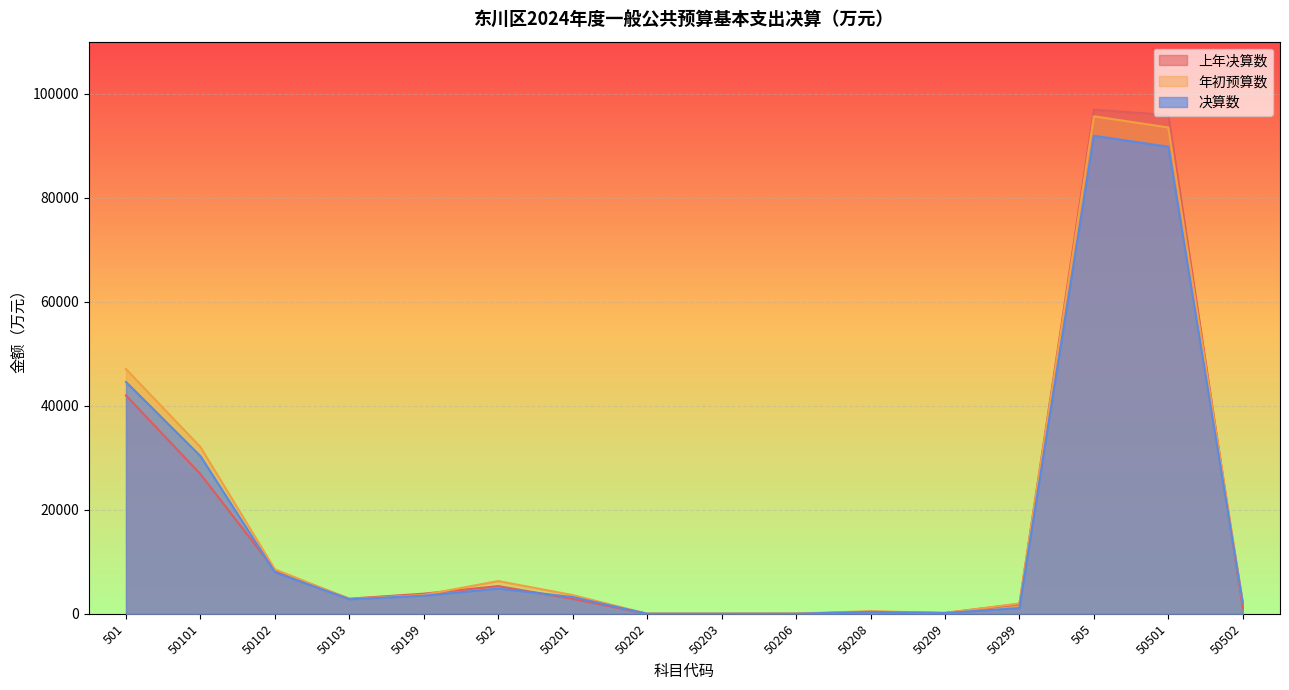

Which label corresponds to the smallest value in the chart?

50202